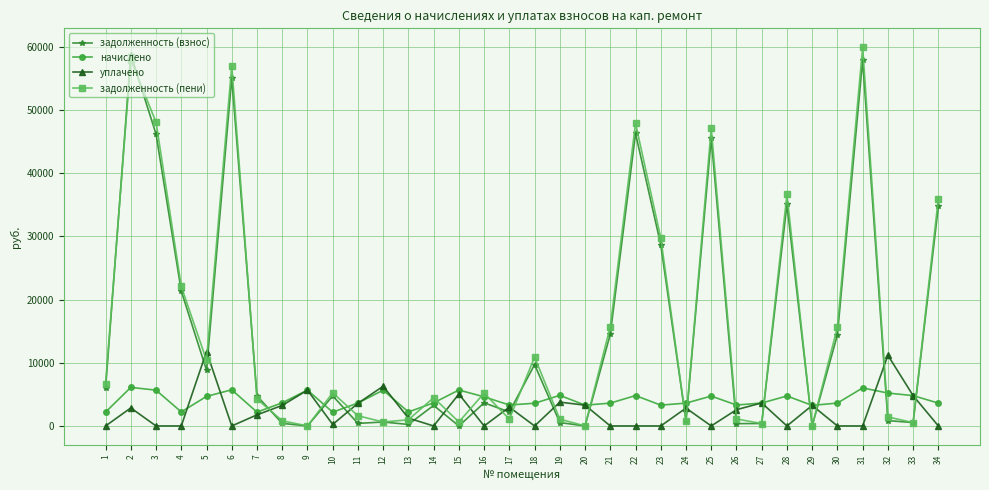

What is the approximate value of задолженность (взнос) at 10?

4757.1